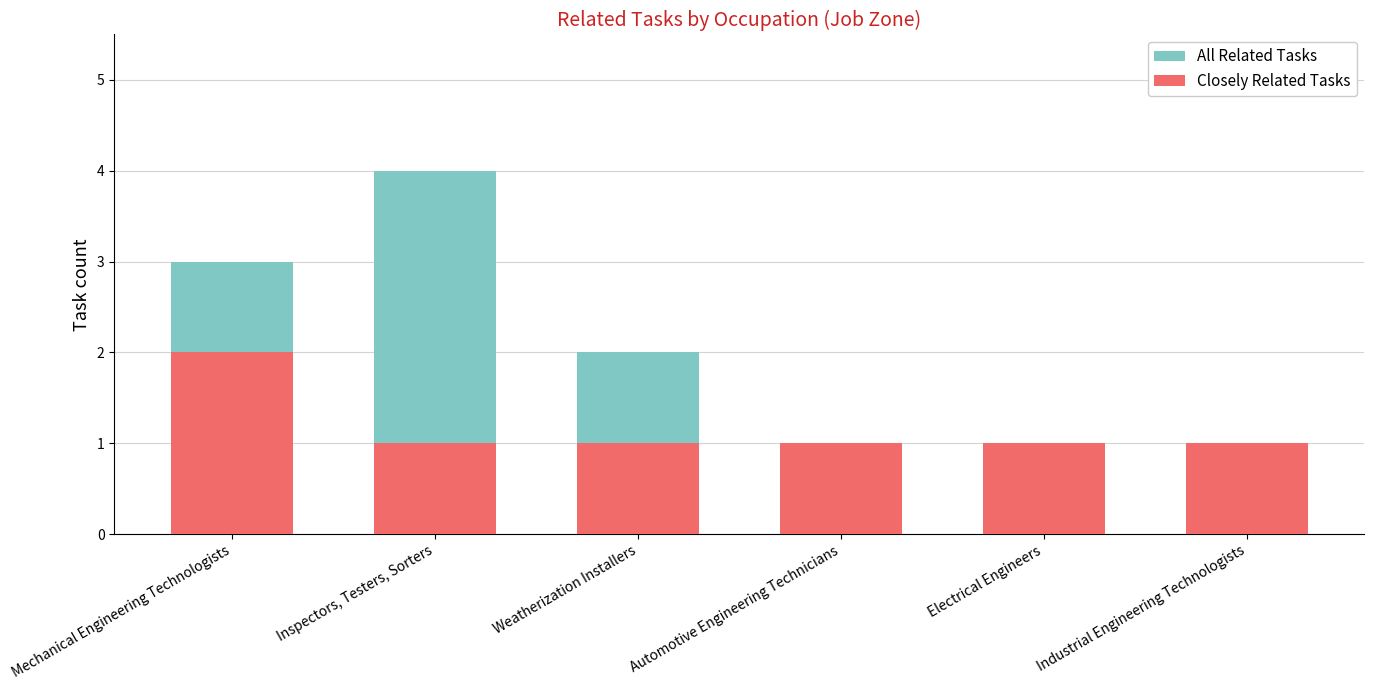

Reading left to right, list all the values displayed in this chart.

All Related Tasks: 3	4	2	1	1	1
Closely Related Tasks: 2	1	1	1	1	1